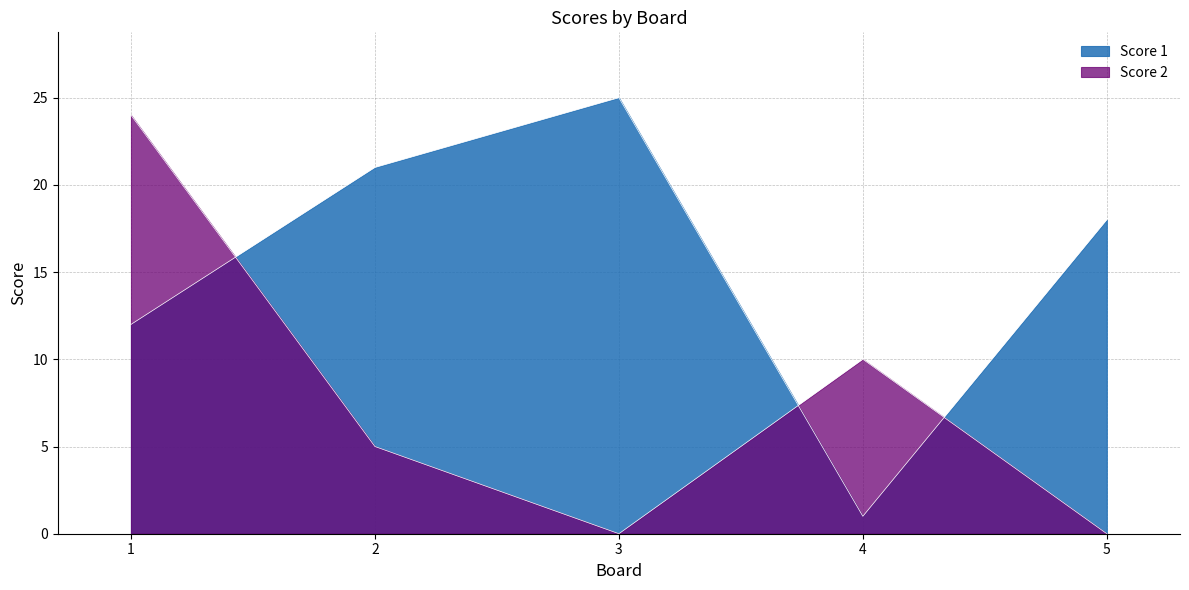

True or false: Score 2 has a value of 10 at 4.

True